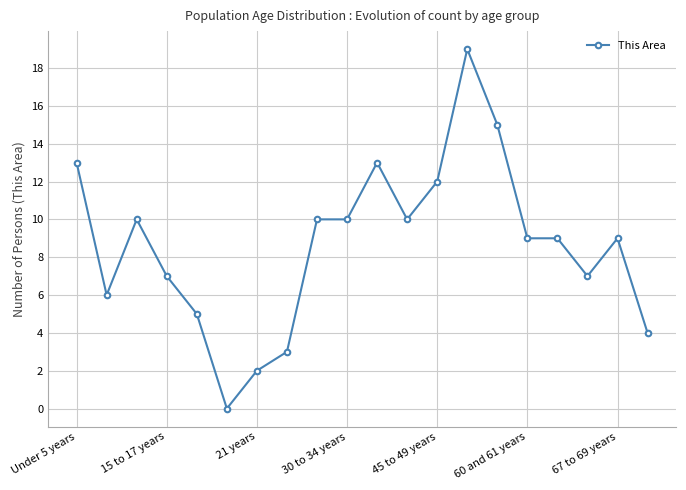

True or false: there are more than 0 points higher than both neighbors.

True